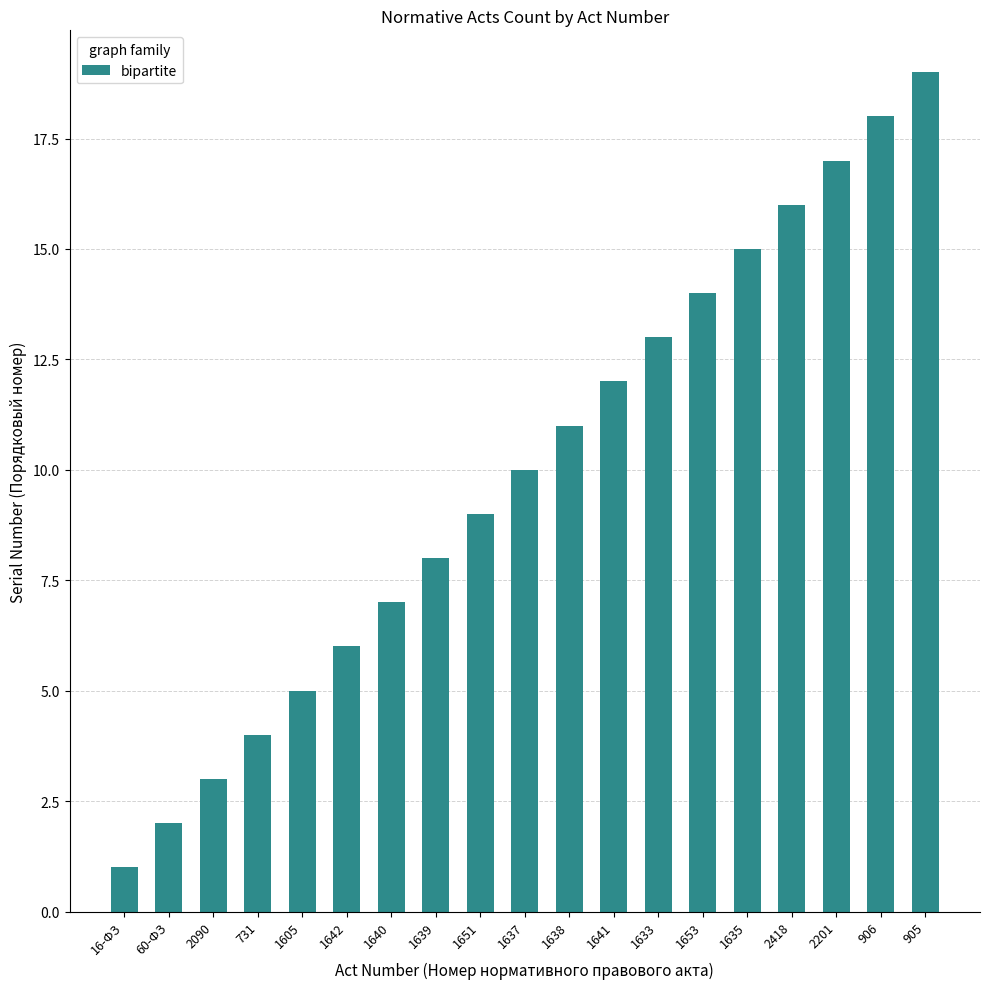

What is the difference between the maximum and minimum values?

18